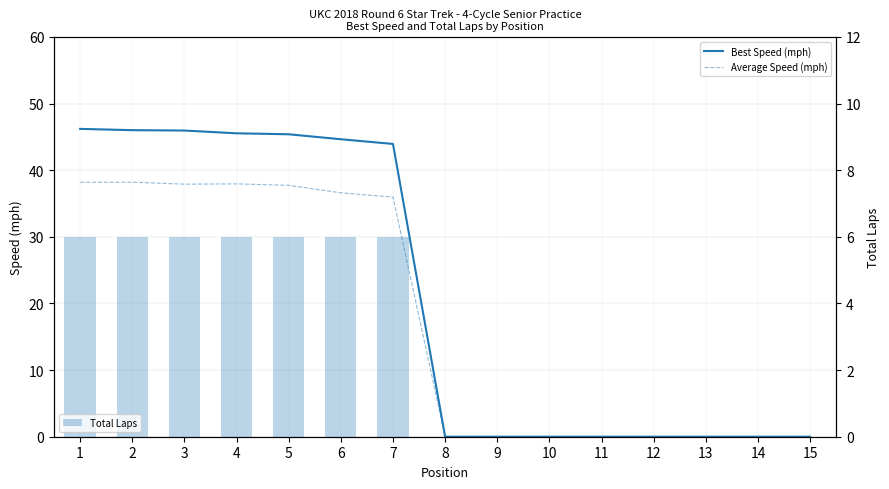

Does the chart contain any negative values?

No